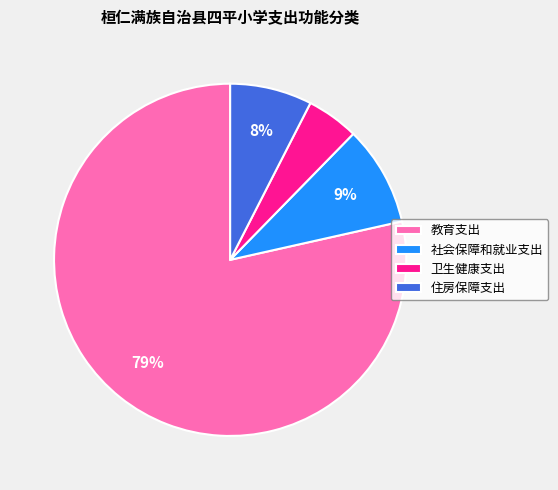

How many slices are in this pie chart?

4